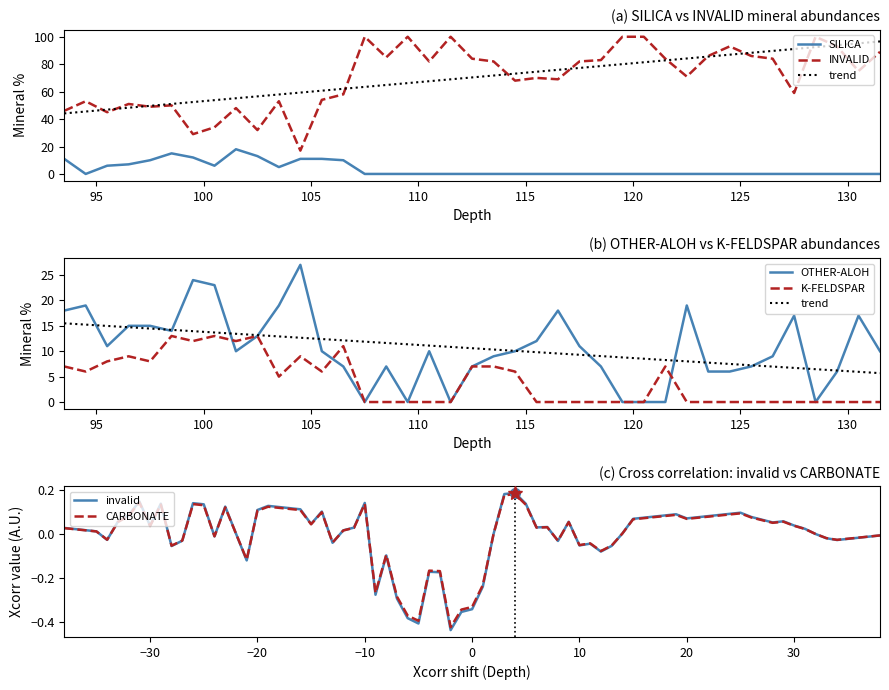

Which series has the largest total across all categories?

INVALID